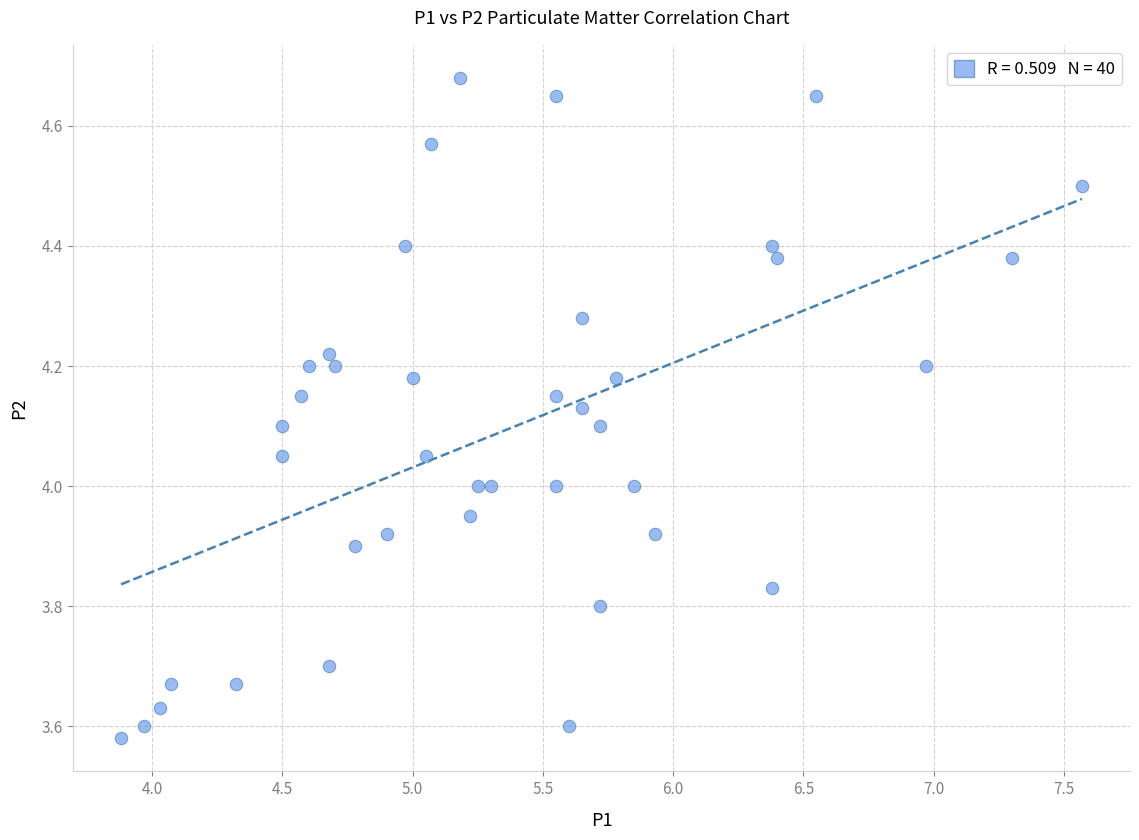

What is the range of Y values (max minus min)?

1.1